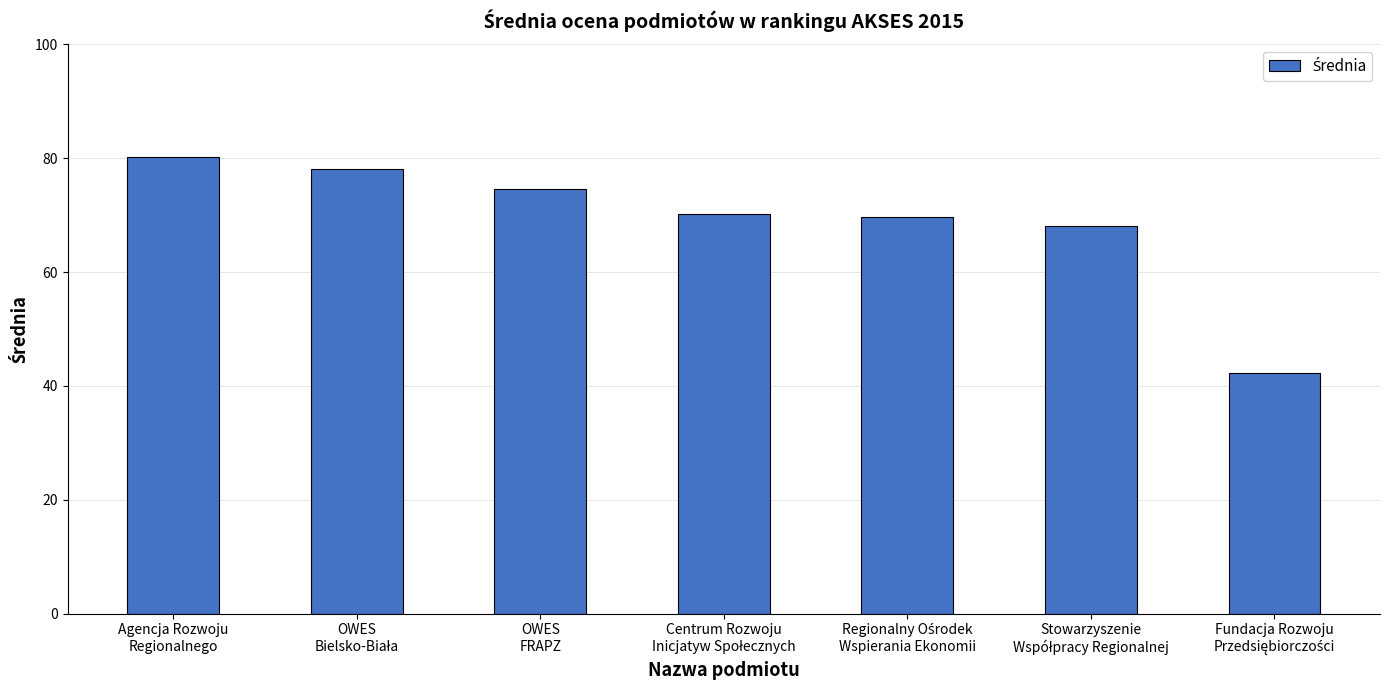

The chart shows a value of 74.6 at OWES
FRAPZ. True or false?

True